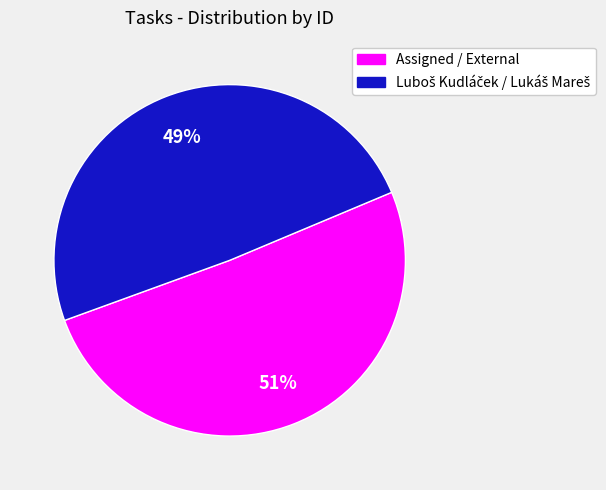

To the nearest percent, what is the difference between the largest and smallest slice percentages?

2%